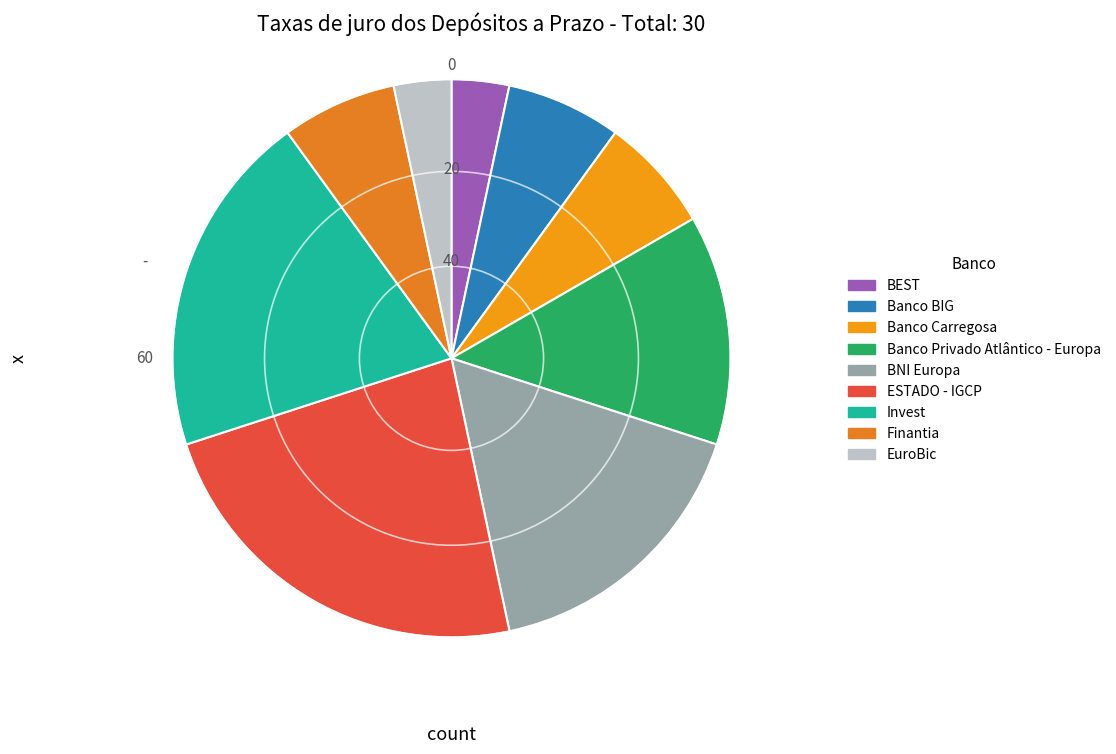

Does Banco Carregosa account for over 50% of the chart?

No